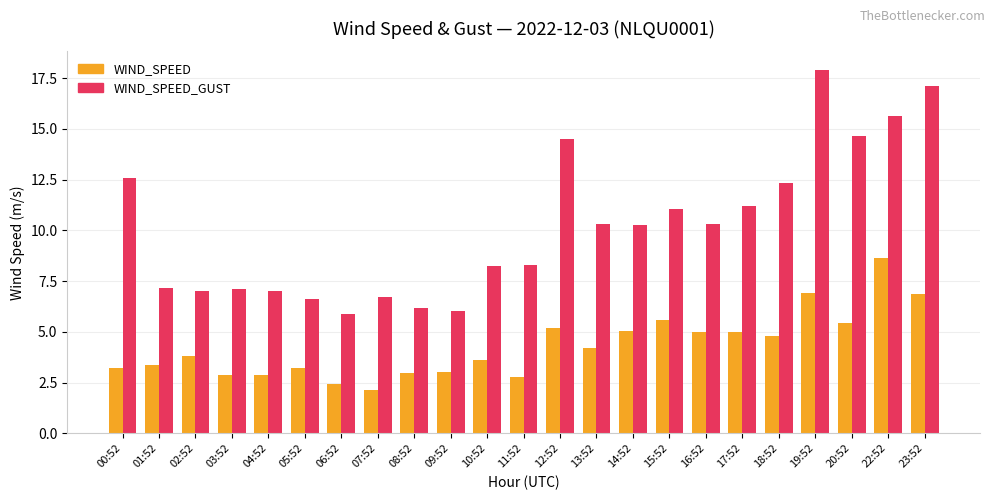

What is the label of the 10th bar from the right?

13:52